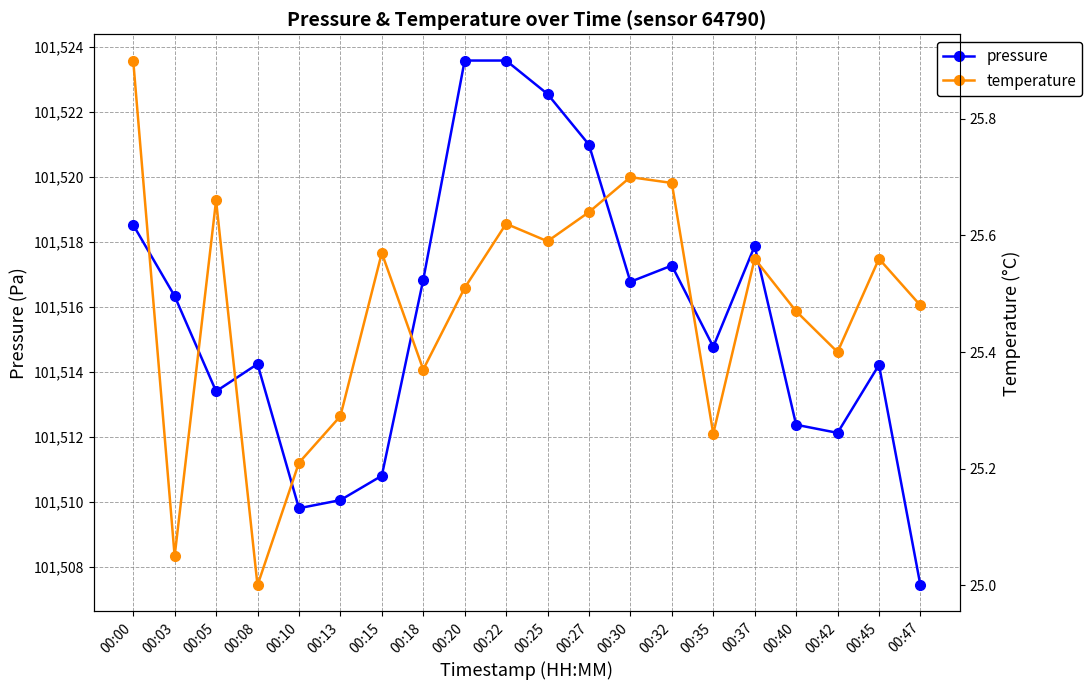

At which category is the sum across all series the highest?

00:22